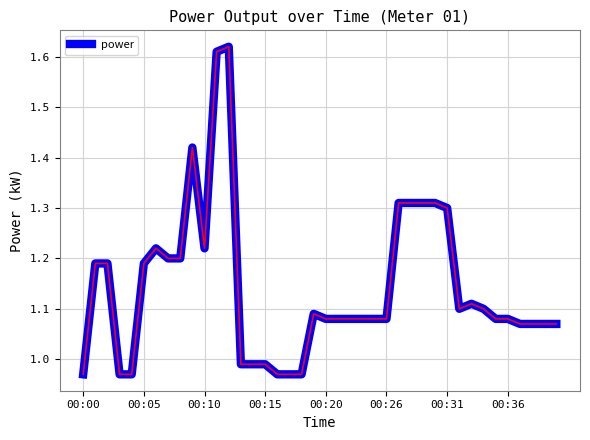

What is the difference between the maximum and minimum values?

0.7